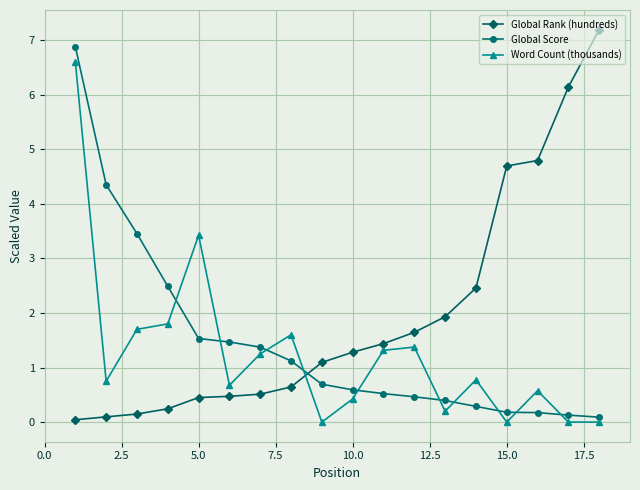

What is the value of the Global Rank (hundreds) point at the 10th from the left?

1.3